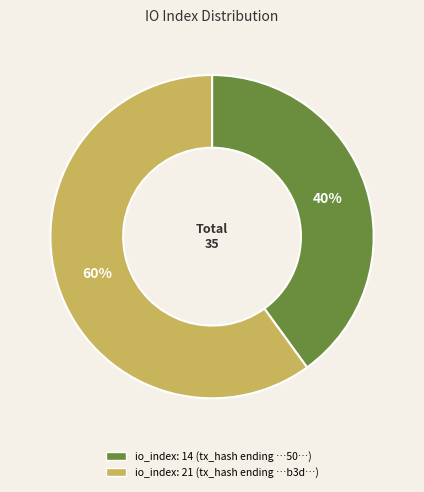

Does any single category account for the majority?

Yes